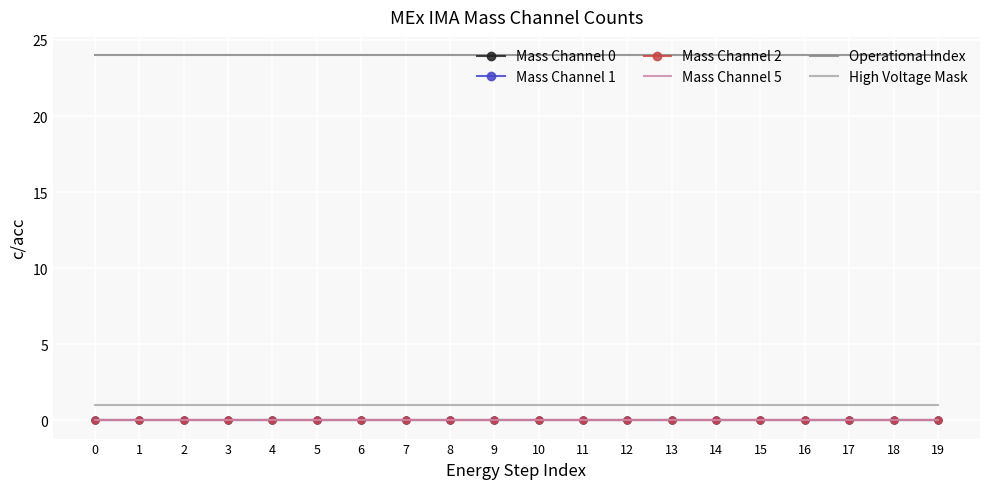

What is the sum of all Operational Index values?

480